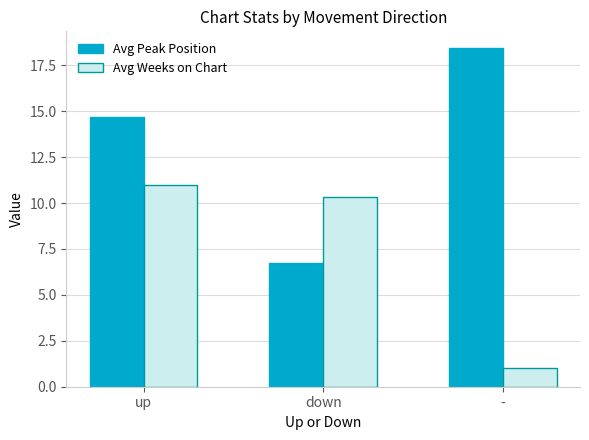

Which category has the lowest value in the Avg Weeks on Chart series?

-